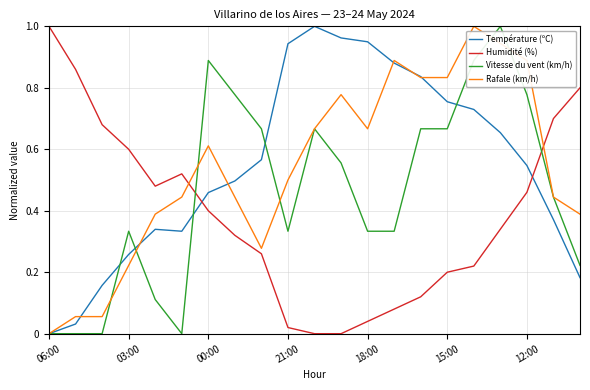

True or false: Humidité (%) and Température (ºC) cross at least once.

True